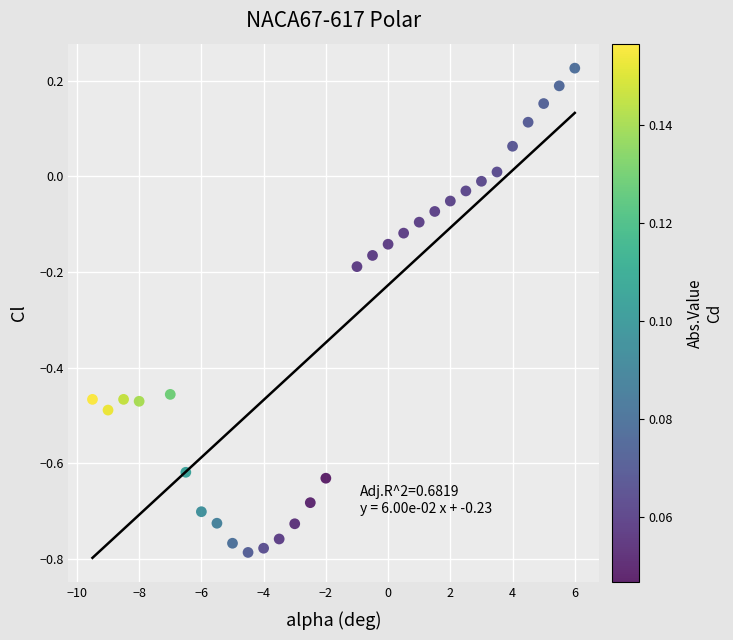

What is the range of Y values (max minus min)?

1.0